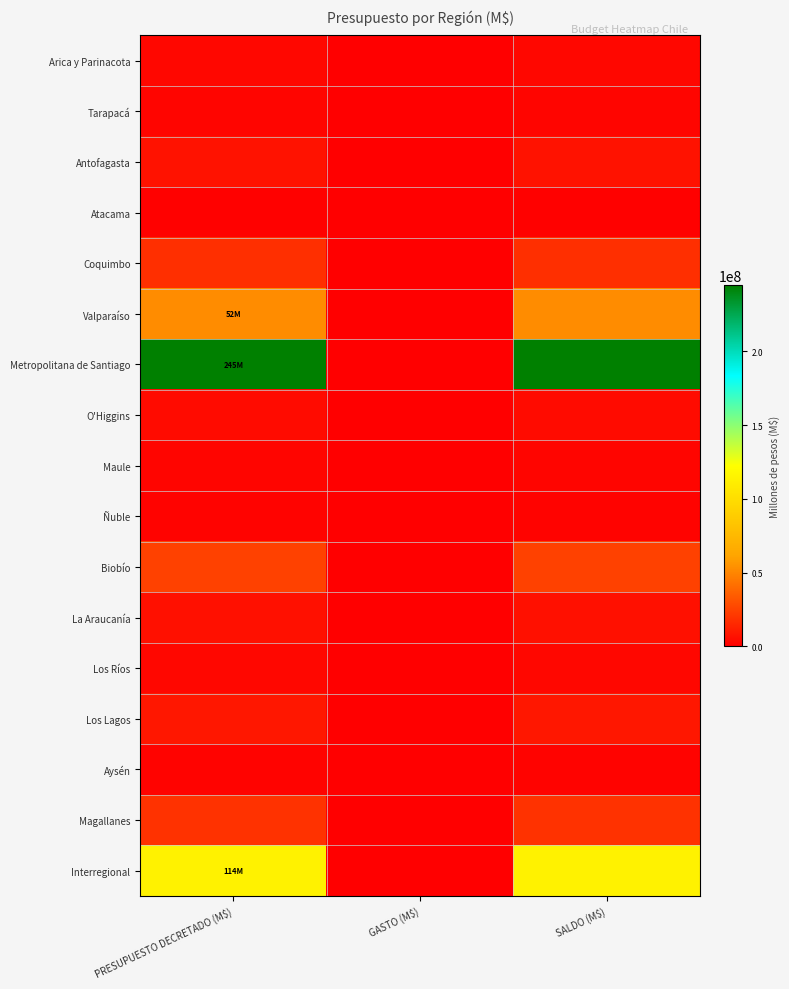

Reading left to right, transcribe all the data shown in this chart.

Arica y Parinacota: PRESUPUESTO DECRETADO (M$)=2995412	GASTO (M$)=0	SALDO (M$)=2995412
Tarapacá: PRESUPUESTO DECRETADO (M$)=2200589	GASTO (M$)=0	SALDO (M$)=2200589
Antofagasta: PRESUPUESTO DECRETADO (M$)=6764571	GASTO (M$)=0	SALDO (M$)=6764571
Atacama: PRESUPUESTO DECRETADO (M$)=846067	GASTO (M$)=0	SALDO (M$)=846067
Coquimbo: PRESUPUESTO DECRETADO (M$)=17742205	GASTO (M$)=0	SALDO (M$)=17742205
Valparaíso: PRESUPUESTO DECRETADO (M$)=52482675	GASTO (M$)=0	SALDO (M$)=52482675
Metropolitana de Santiago: PRESUPUESTO DECRETADO (M$)=244816976	GASTO (M$)=0	SALDO (M$)=244816976
O'Higgins: PRESUPUESTO DECRETADO (M$)=4570256	GASTO (M$)=0	SALDO (M$)=4570256
Maule: PRESUPUESTO DECRETADO (M$)=1923069	GASTO (M$)=0	SALDO (M$)=1923069
Ñuble: PRESUPUESTO DECRETADO (M$)=1756108	GASTO (M$)=0	SALDO (M$)=1756108
Biobío: PRESUPUESTO DECRETADO (M$)=24480028	GASTO (M$)=0	SALDO (M$)=24480028
La Araucanía: PRESUPUESTO DECRETADO (M$)=6295799	GASTO (M$)=0	SALDO (M$)=6295799
Los Ríos: PRESUPUESTO DECRETADO (M$)=3271736	GASTO (M$)=0	SALDO (M$)=3271736
Los Lagos: PRESUPUESTO DECRETADO (M$)=8909297	GASTO (M$)=0	SALDO (M$)=8909297
Aysén: PRESUPUESTO DECRETADO (M$)=1640034	GASTO (M$)=0	SALDO (M$)=1640034
Magallanes: PRESUPUESTO DECRETADO (M$)=18751613	GASTO (M$)=0	SALDO (M$)=18751613
Interregional: PRESUPUESTO DECRETADO (M$)=114207623	GASTO (M$)=0	SALDO (M$)=114207623